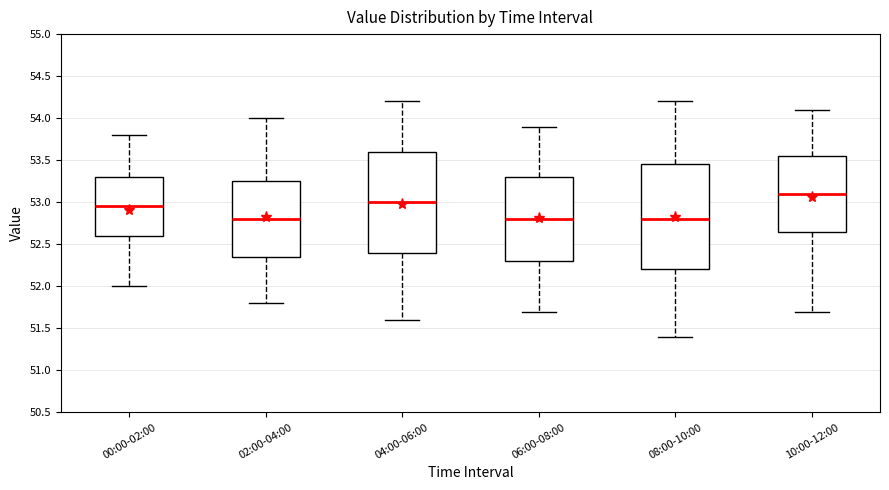

Reading left to right, transcribe this box plot: for each box, give where its median line is, the range the box spans, and where its two whiskers end, as read against the y-axis. The values are not printed on the chart, so give them approximately, as read against the axis.

00:00-02:00: median 52.95, box 52.60 to 53.30, whiskers 52.00 to 53.80
02:00-04:00: median 52.80, box 52.35 to 53.25, whiskers 51.80 to 54.00
04:00-06:00: median 53.00, box 52.40 to 53.60, whiskers 51.60 to 54.20
06:00-08:00: median 52.80, box 52.30 to 53.30, whiskers 51.70 to 53.90
08:00-10:00: median 52.80, box 52.20 to 53.45, whiskers 51.40 to 54.20
10:00-12:00: median 53.10, box 52.65 to 53.55, whiskers 51.70 to 54.10